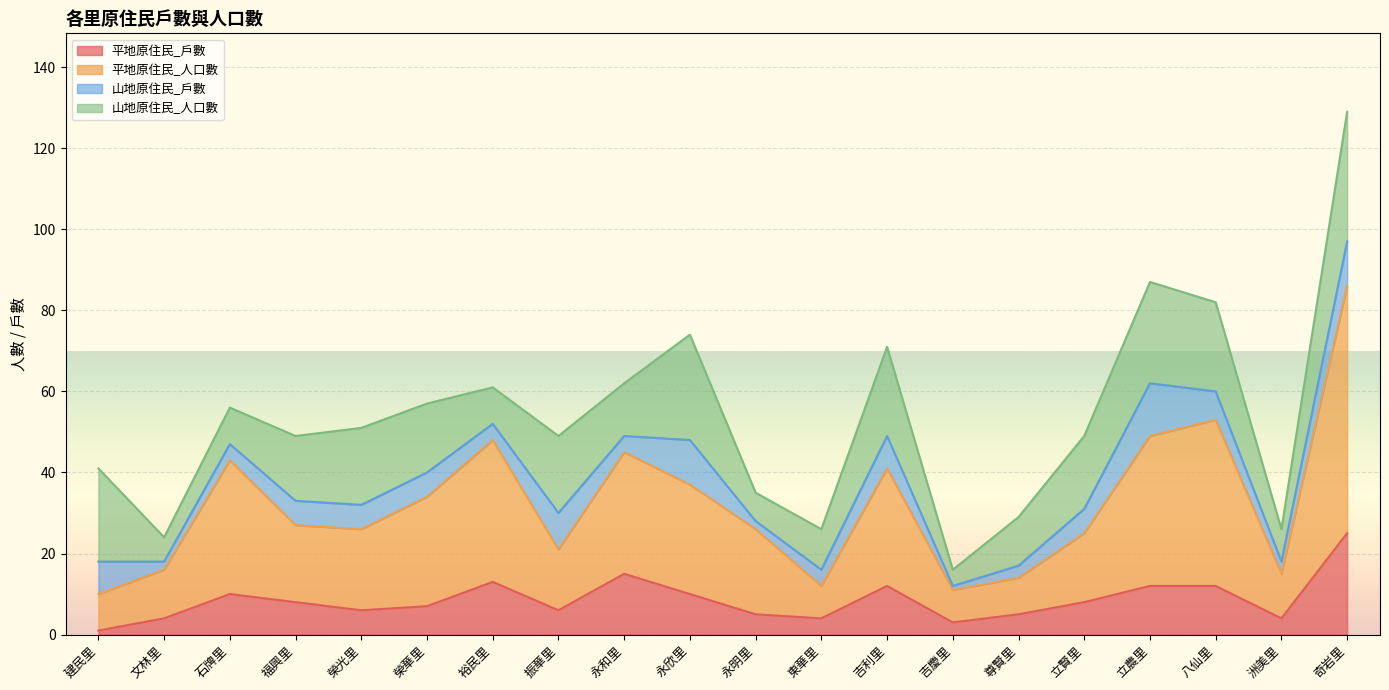

What is the difference between the maximum and minimum values in the 平地原住民_戶數 series?

24